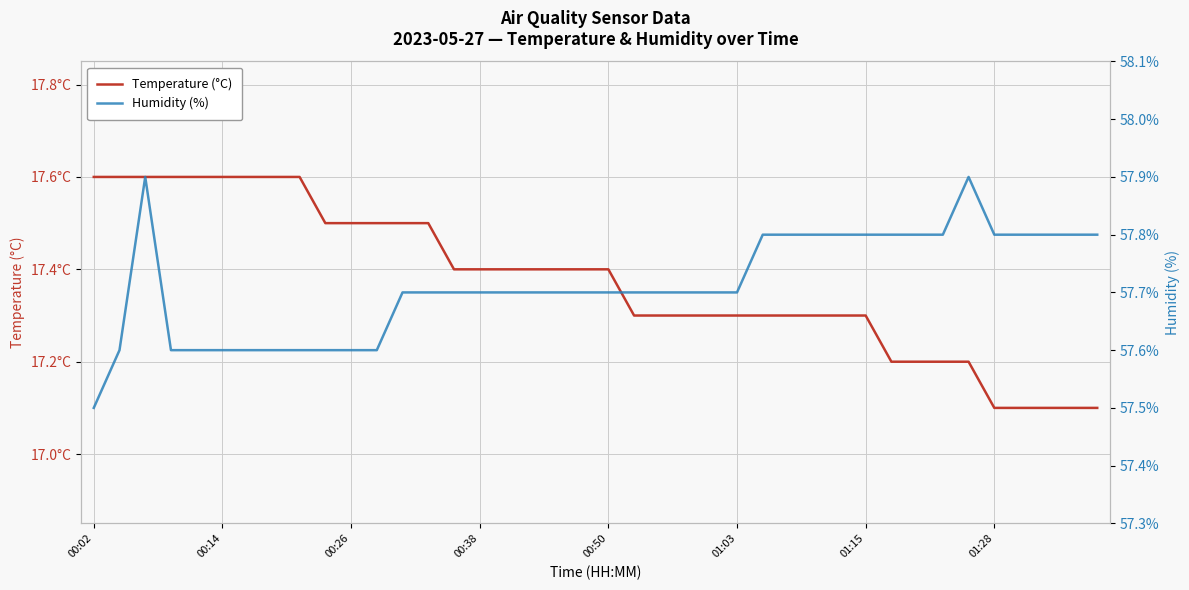

True or false: Humidity (%) has a value of 25.8 at 13.

False